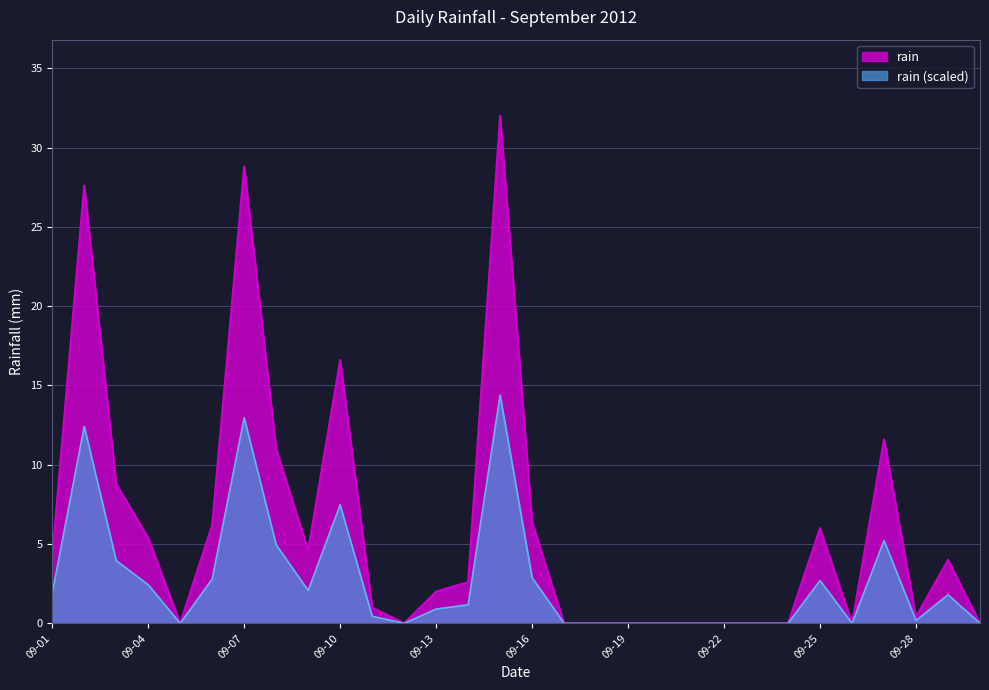

How many lines are shown in the chart?

2